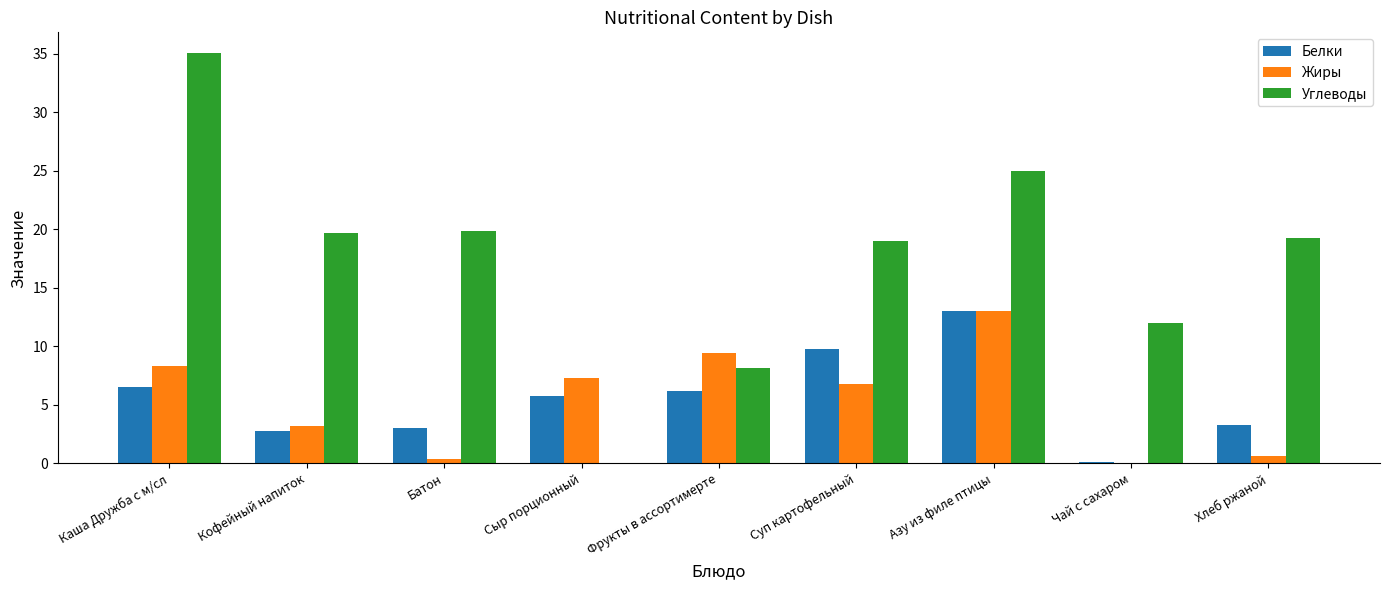

What is the maximum value for Жиры?

13.0